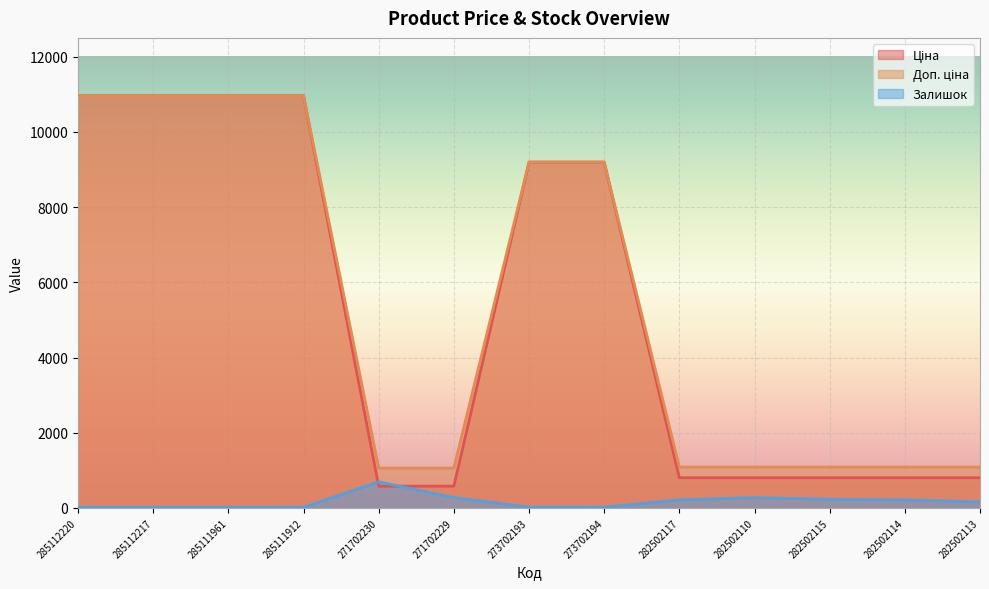

Reading left to right, transcribe all the data shown in this chart.

Ціна: 10964.4	10964.4	10964.4	10964.4	578.1	578.1	9196.3	9196.3	802.1	802.1	802.1	802.1	802.1
Доп. ціна: 10964.4	10964.4	10964.4	10964.4	1060.0	1060.0	9196.3	9196.3	1087.0	1087.0	1087.0	1087.0	1087.0
Залишок: 17.0	17.0	17.0	15.0	694.0	273.0	20.0	18.0	215.0	271.0	229.0	214.0	159.0